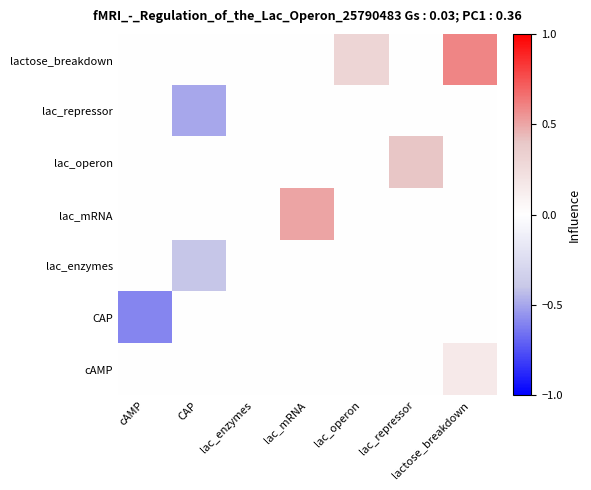

At which category is the sum across all series the highest?

lactose_breakdown